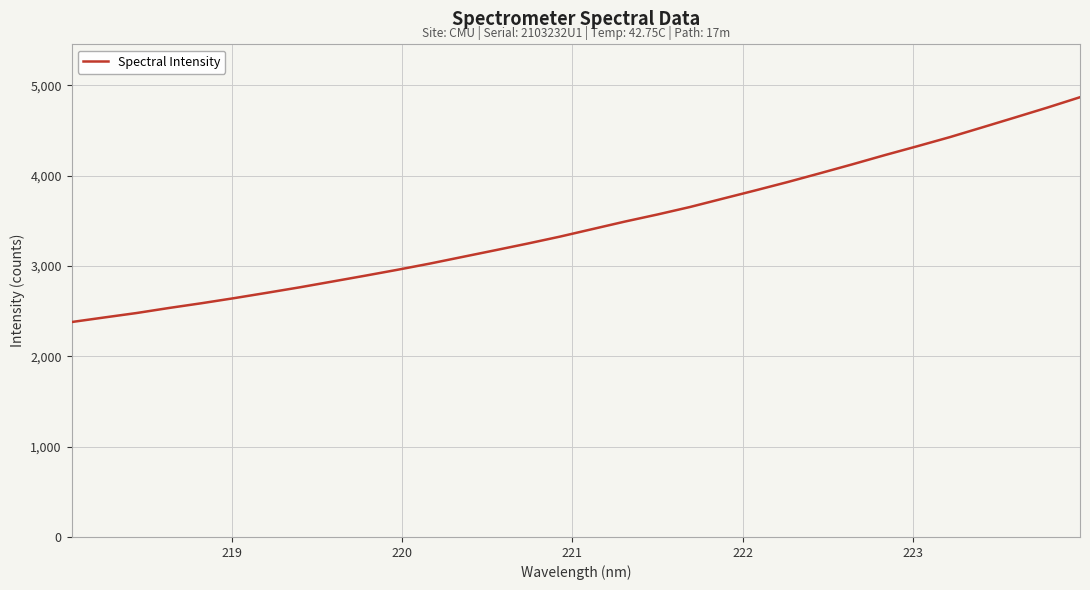

What is the maximum value shown in the chart?

4867.5